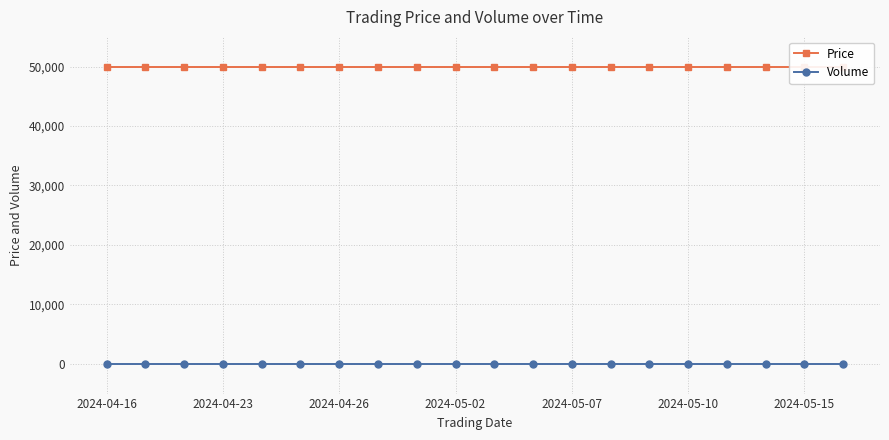

At which label does Volume reach its peak?

2024-04-16